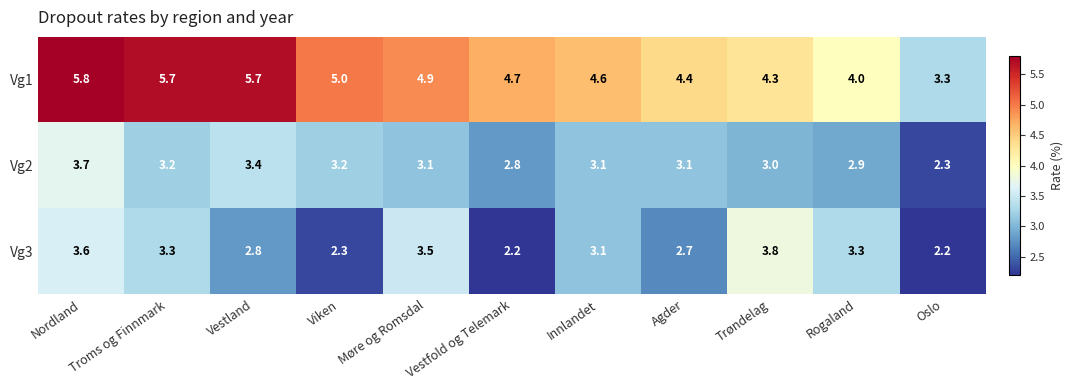

What is the total value across all series at Vestland?

11.9